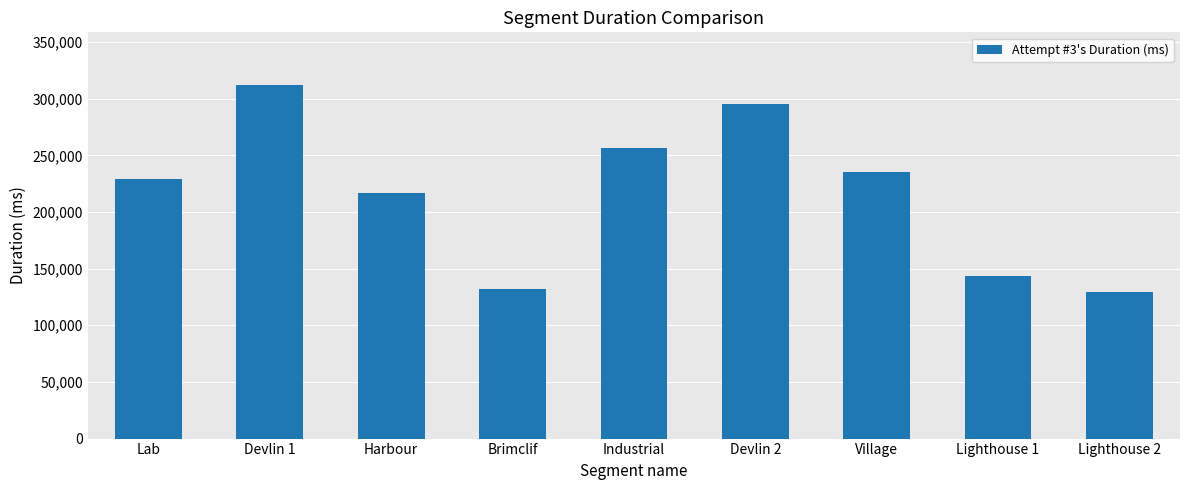

What is the label of the 9th bar from the right?

Lab